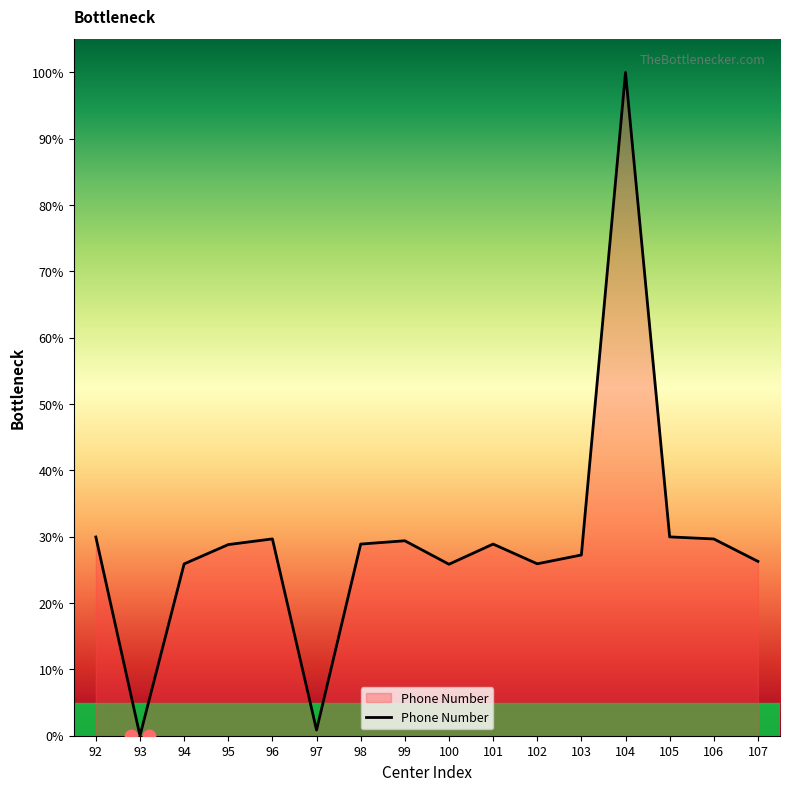

Which has a higher value, 103 or 104?

104